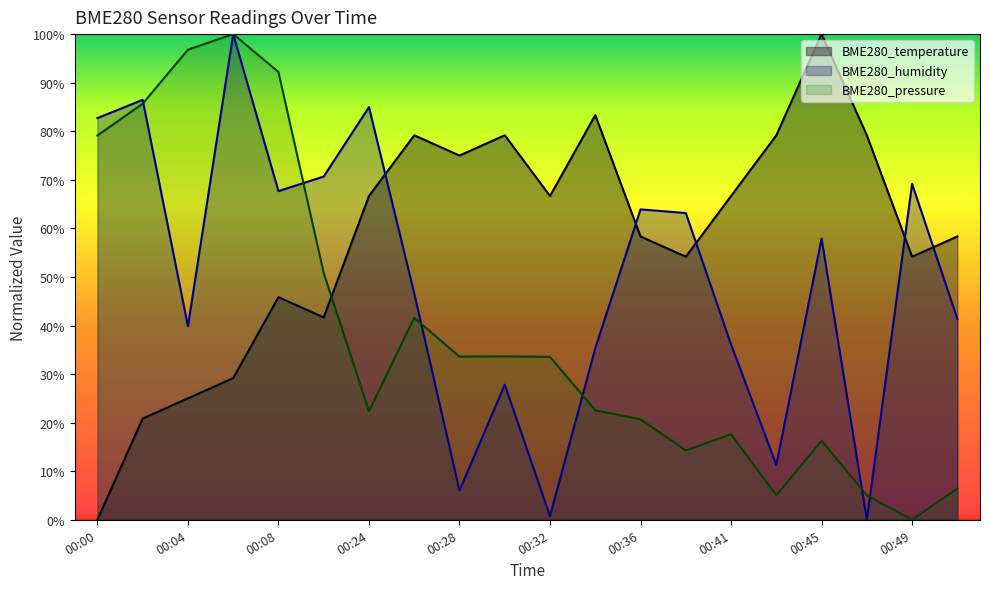

At how many categories does at least one series exceed 61?

19